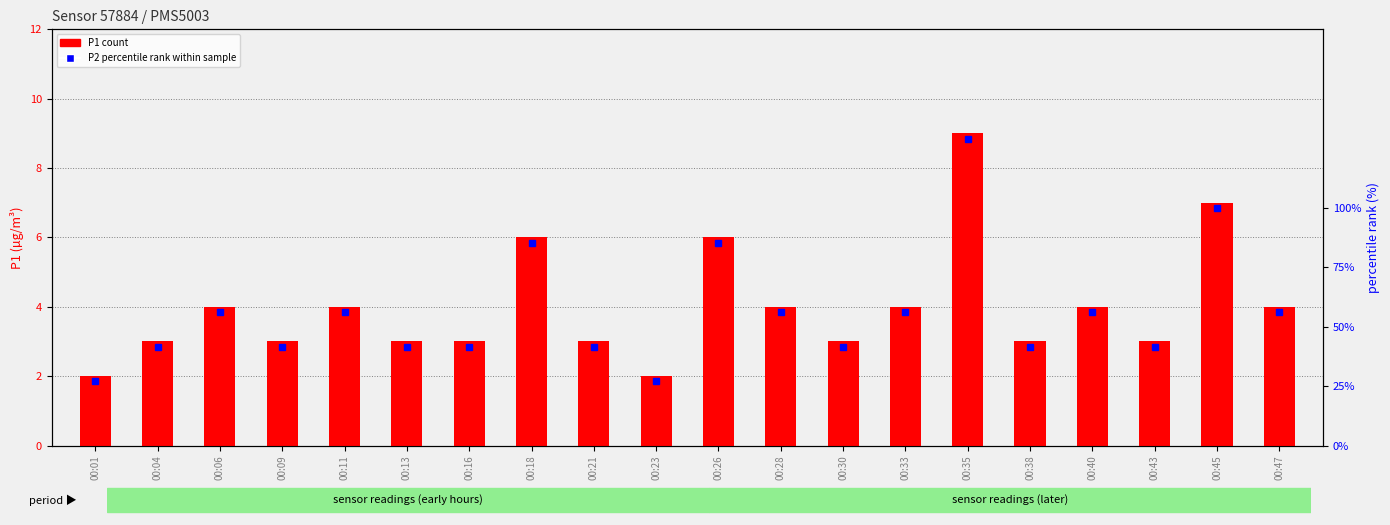

What is the ratio of the value at 00:33 to the value at 00:09?

1.3